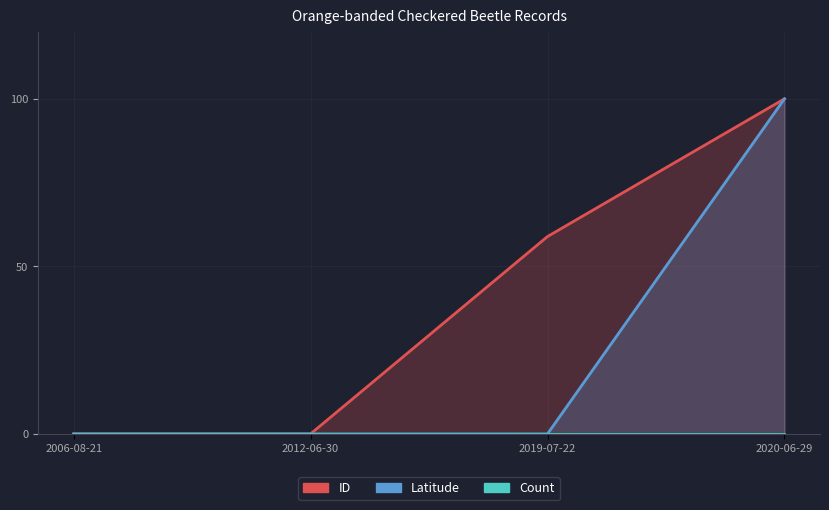

Where is ID nearest to the value 49?

2019-07-22